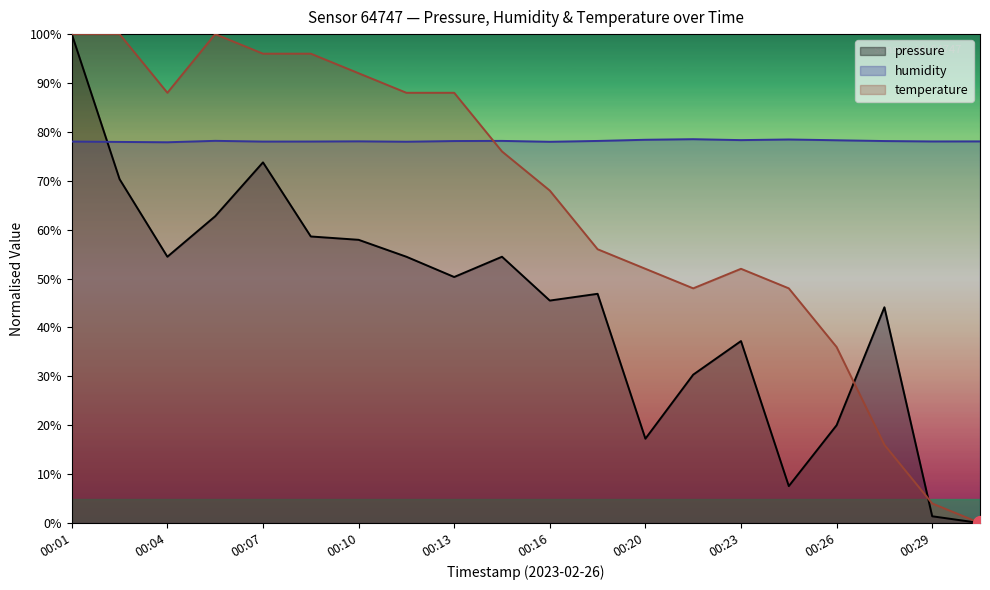

At which category does pressure reach its first local valley?

00:04